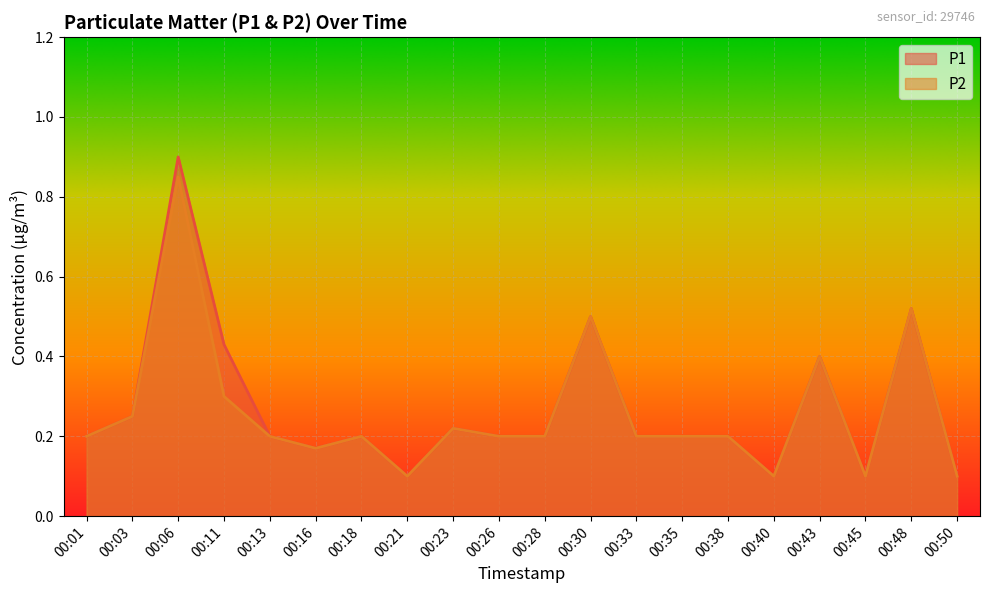

Reading left to right, what are all the values shown in this chart?

P1: 00:01=0.2	00:03=0.2	00:06=0.9	00:11=0.4	00:13=0.2	00:16=0.2	00:18=0.2	00:21=0.1	00:23=0.2	00:26=0.2	00:28=0.2	00:30=0.5	00:33=0.2	00:35=0.2	00:38=0.2	00:40=0.1	00:43=0.4	00:45=0.1	00:48=0.5	00:50=0.1
P2: 00:01=0.2	00:03=0.2	00:06=0.8	00:11=0.3	00:13=0.2	00:16=0.2	00:18=0.2	00:21=0.1	00:23=0.2	00:26=0.2	00:28=0.2	00:30=0.5	00:33=0.2	00:35=0.2	00:38=0.2	00:40=0.1	00:43=0.4	00:45=0.1	00:48=0.5	00:50=0.1